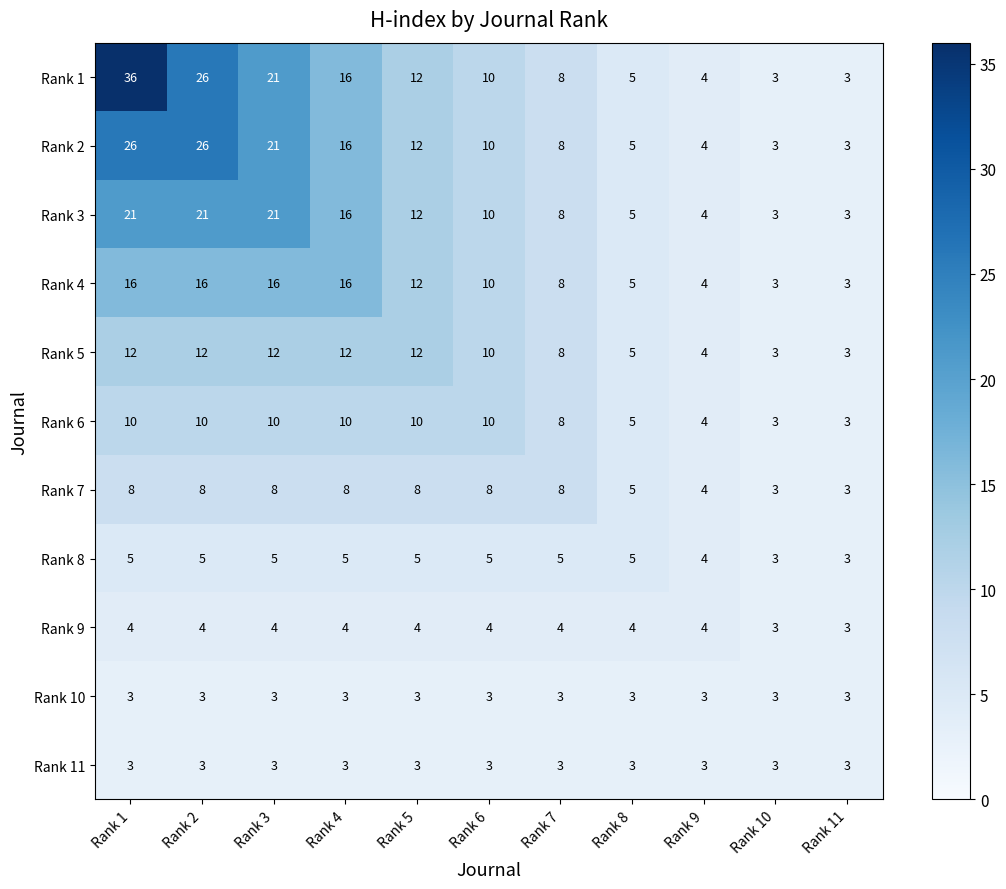

Which series has the largest total across all categories?

Rank 1